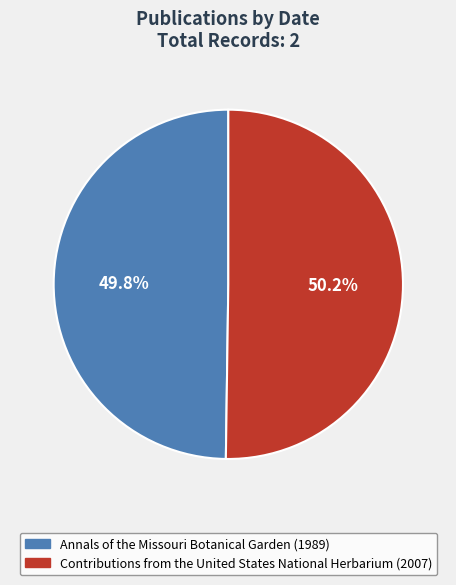

What percentage is NOT represented by Annals of the Missouri Botanical Garden (1989)?

50.2%